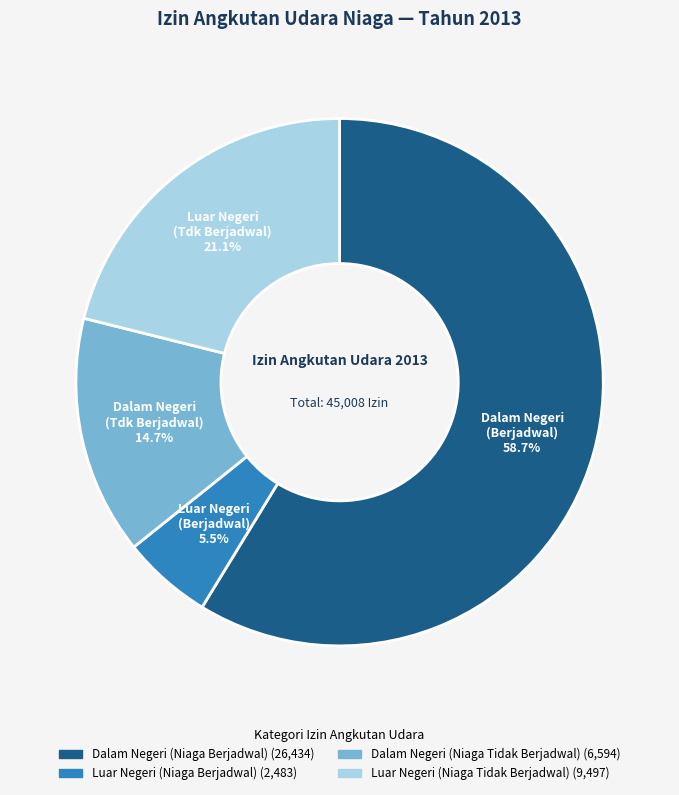

Count the number of slices in the pie.

4